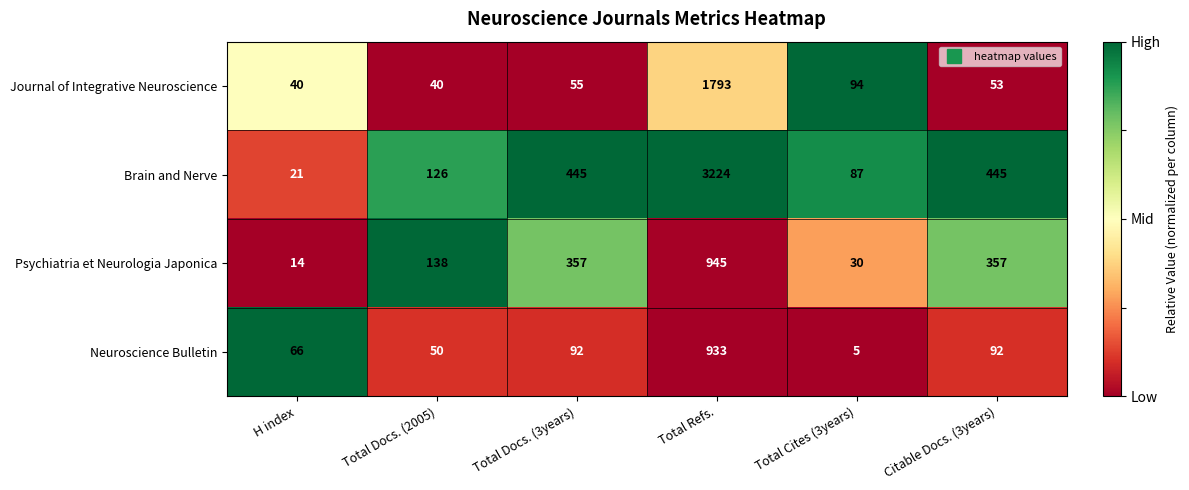

What is the sum of the Journal of Integrative Neuroscience values at Total Cites (3years) and Total Docs. (3years)?

149